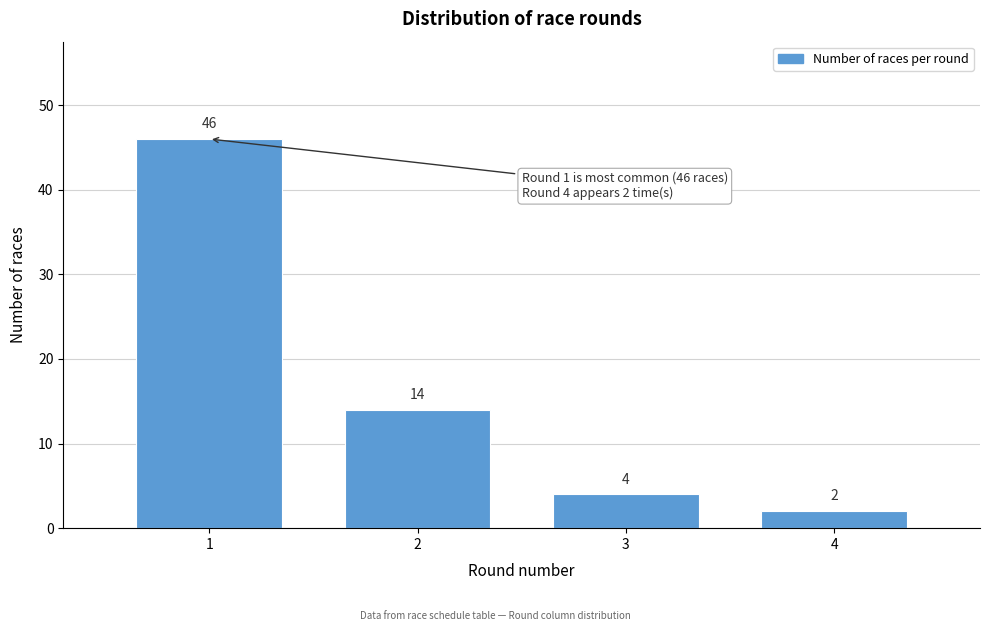

Reading left to right, list all the values displayed in this chart.

1=46	2=14	3=4	4=2